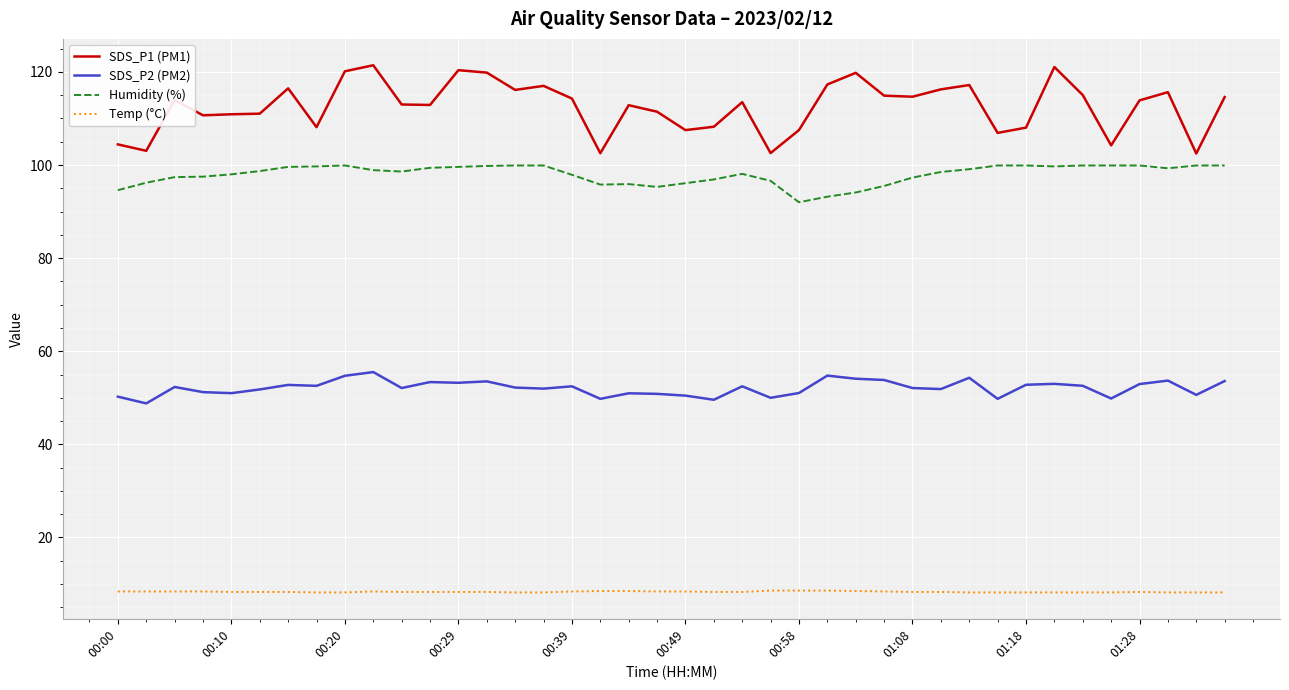

Which series has the largest total across all categories?

SDS_P1 (PM1)